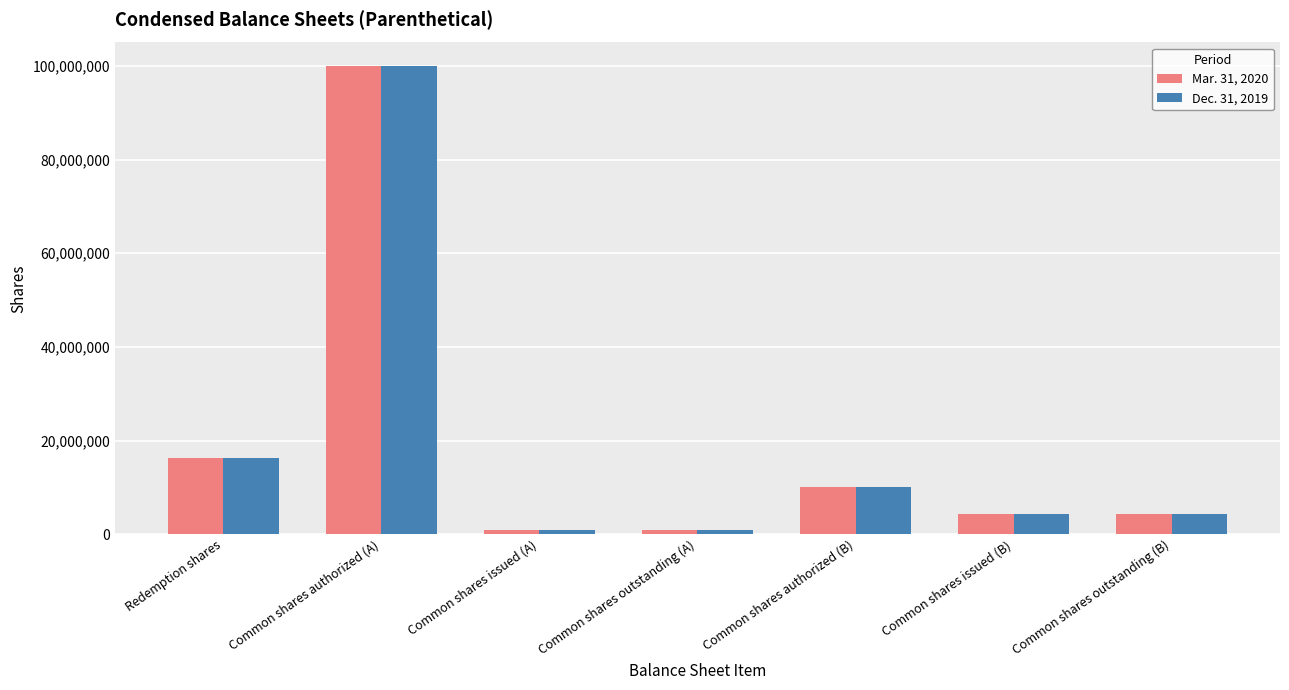

The Dec. 31, 2019 series shows 4312500 at Common shares outstanding (B). True or false?

True